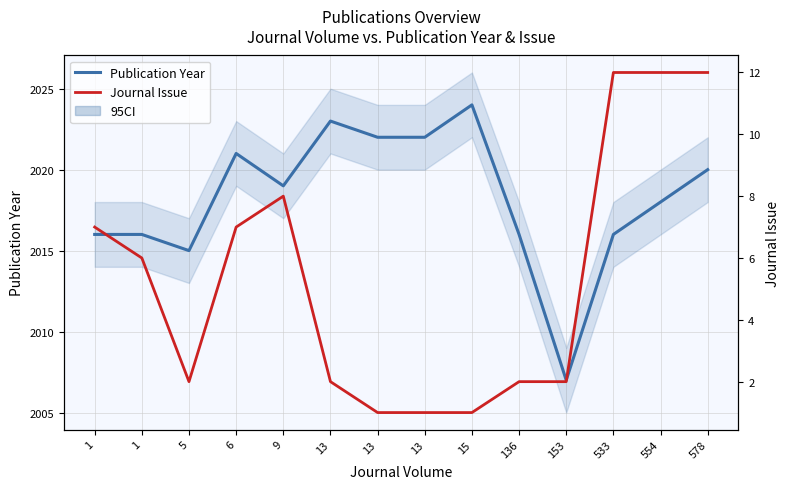

At which category does Publication Year reach its first local peak?

6